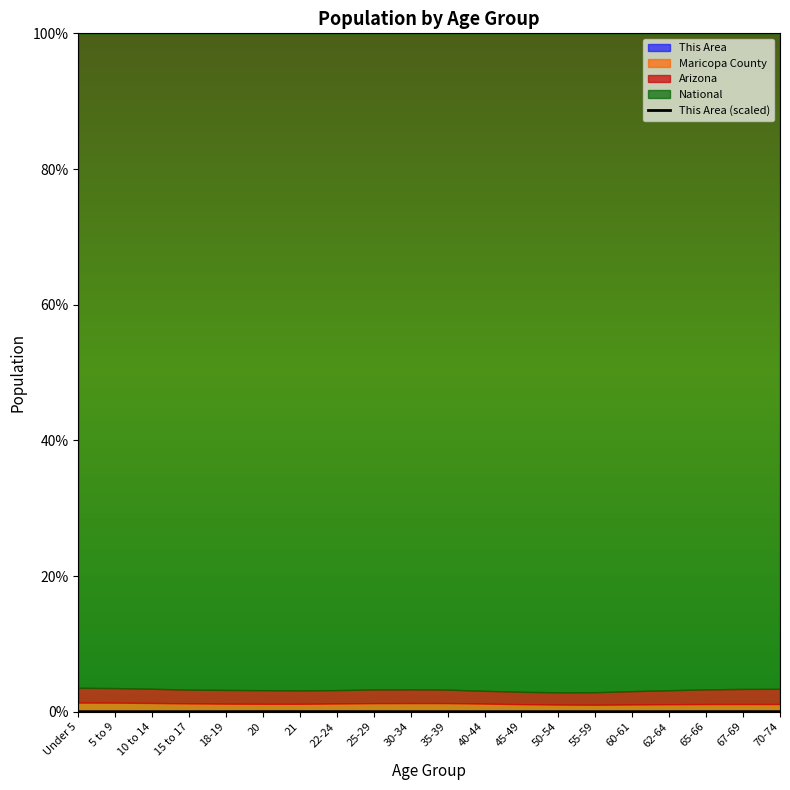

How many lines are shown in the chart?

1